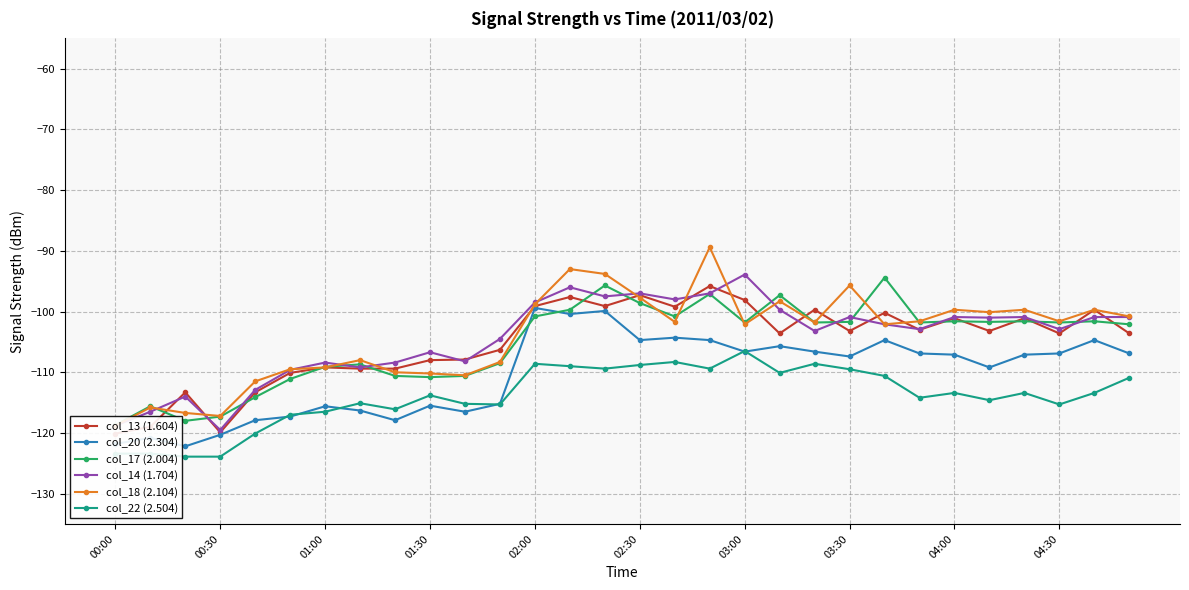

The value of col_20 (2.304) at 01:00 is -24.7. True or false?

False